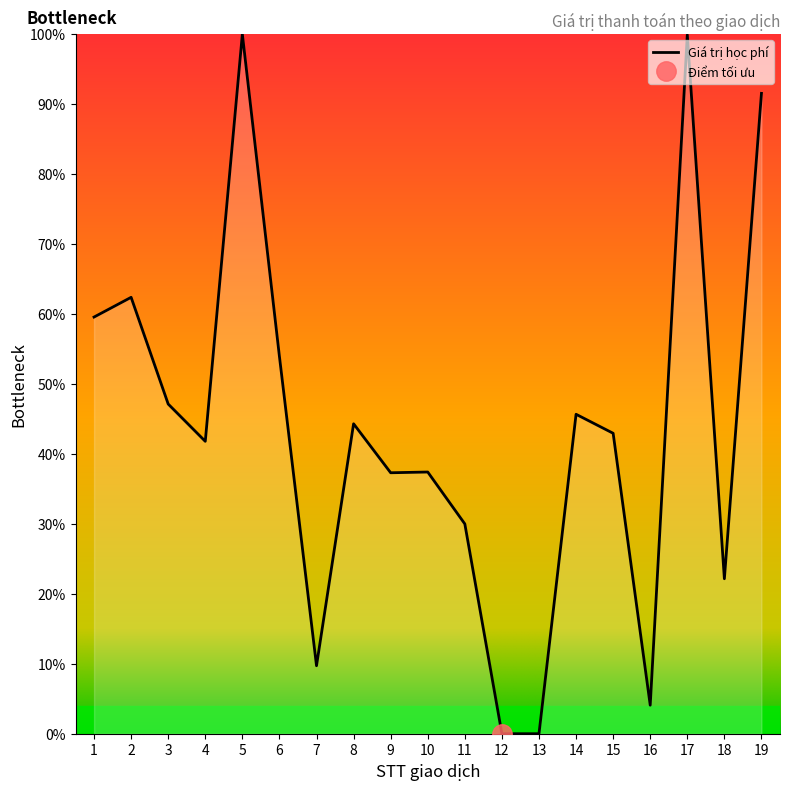

How many values are below 42?

9